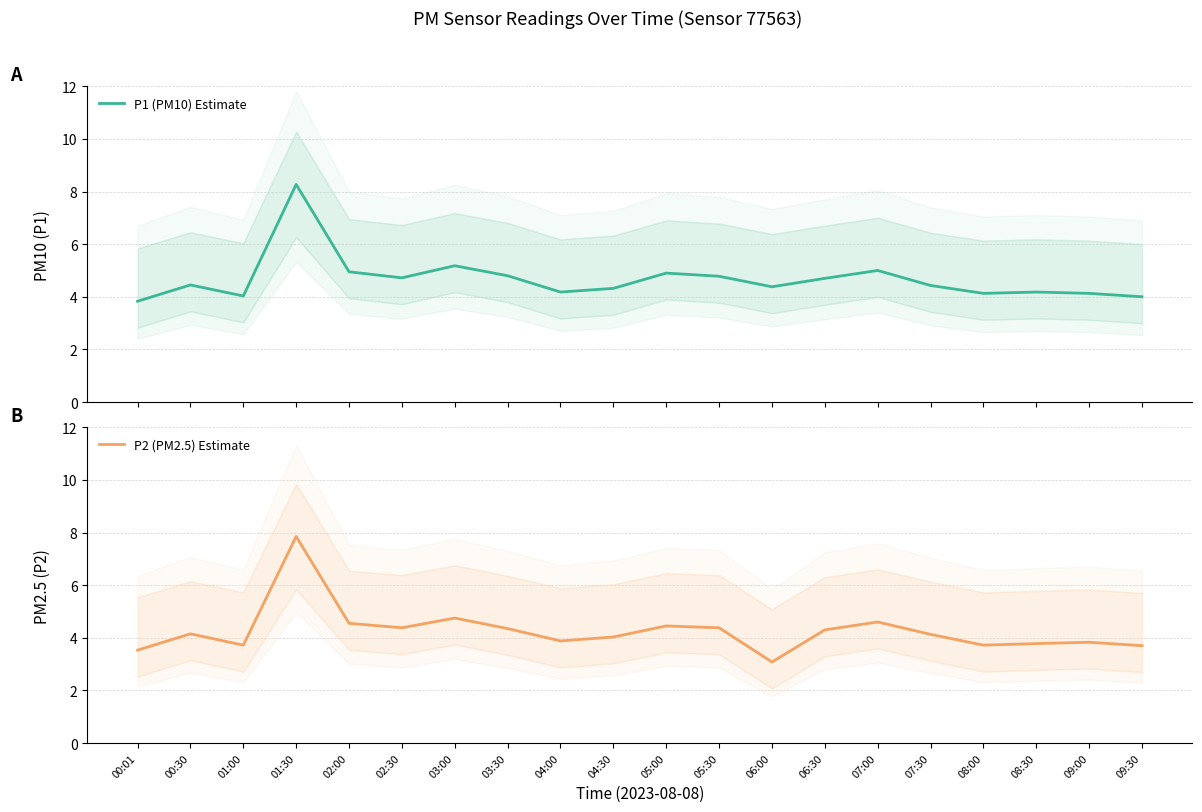

Is it true that P2 (PM2.5) Estimate equals 7.1 at 05:00?

False